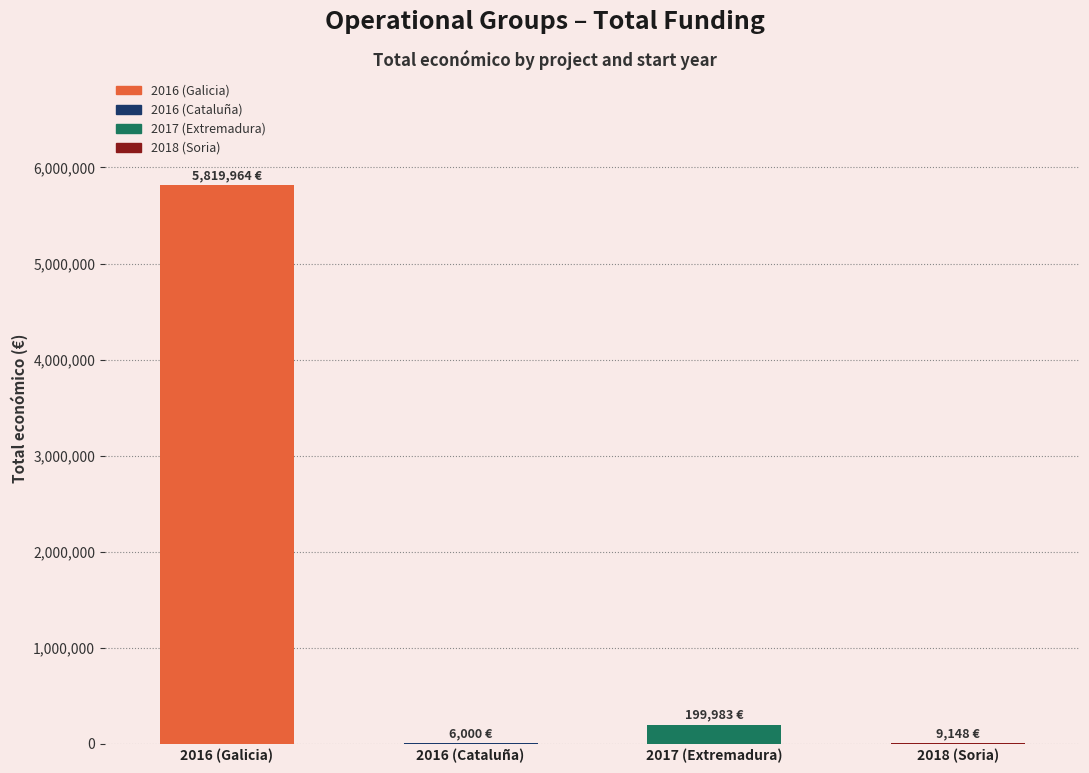

At which label does the data first exceed 199983?

2016 (Galicia)